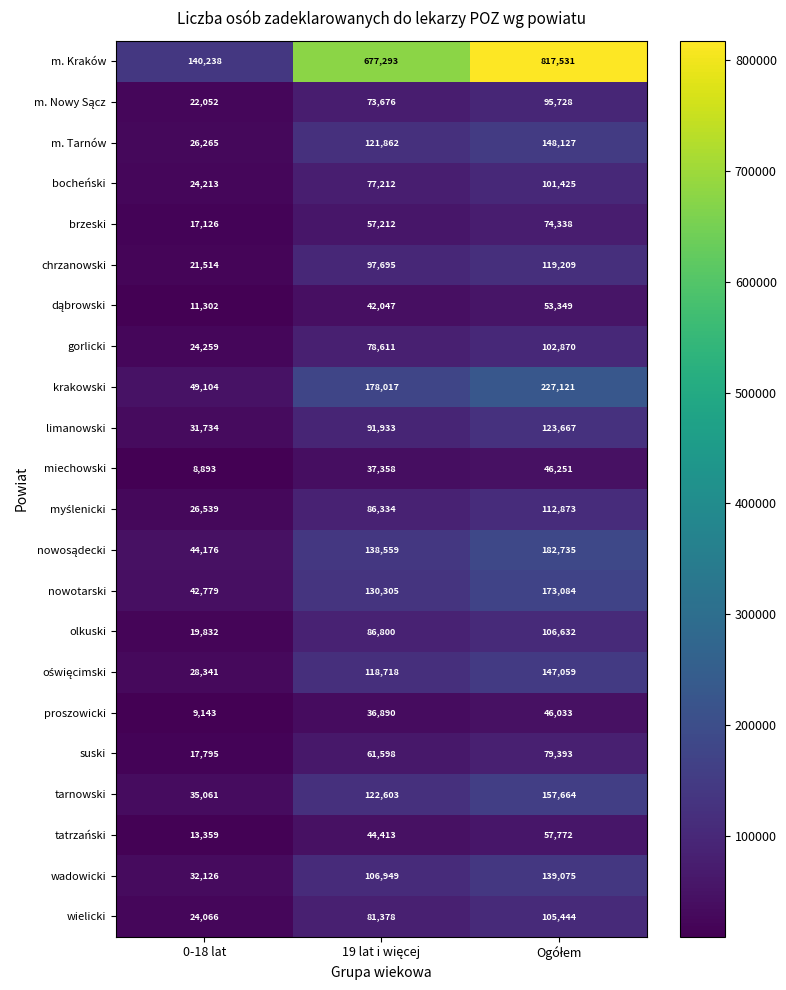

Is it true that tarnowski equals 11413 at 0-18 lat?

False